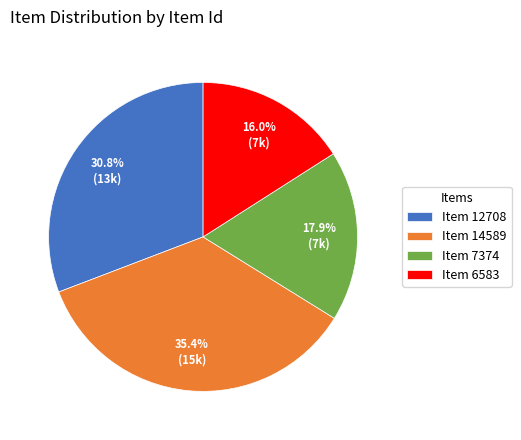

How many segments does this pie chart have?

4